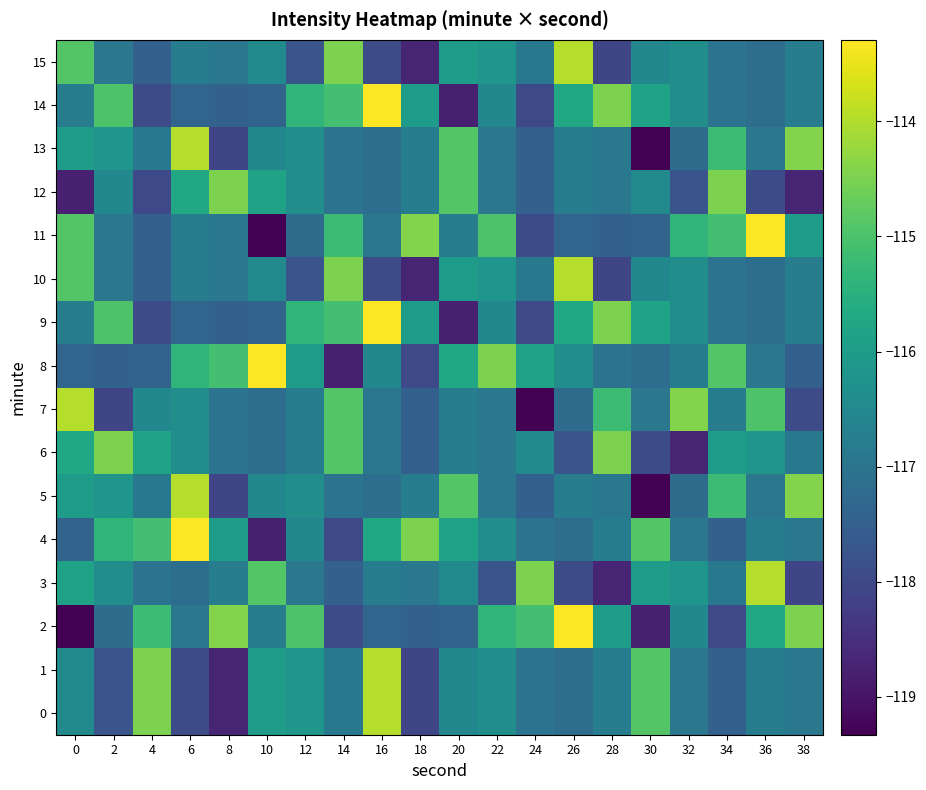

At which category is the sum across all series the highest?

16